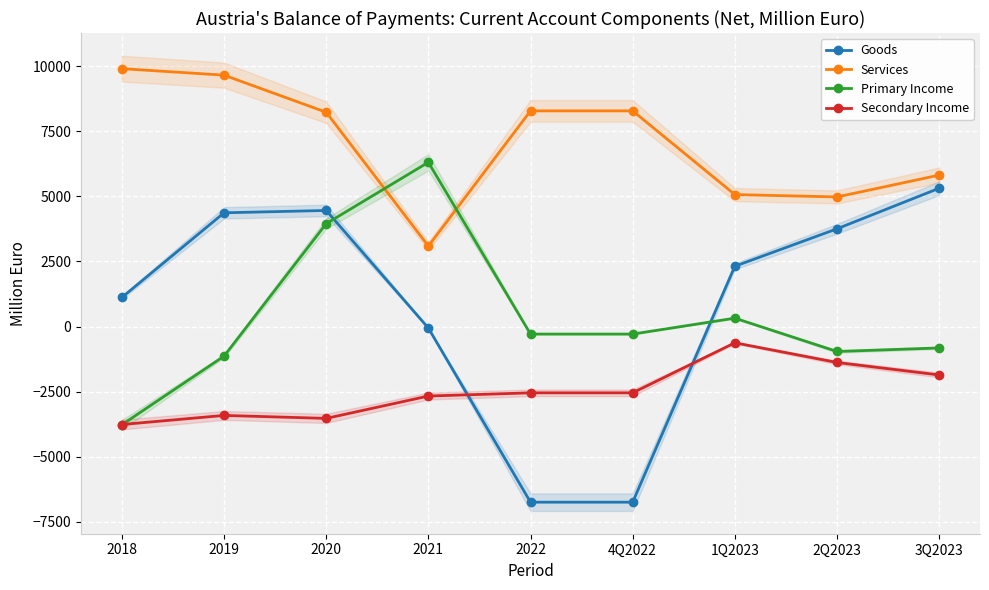

The value of Primary Income at 1Q2023 is 321. True or false?

True